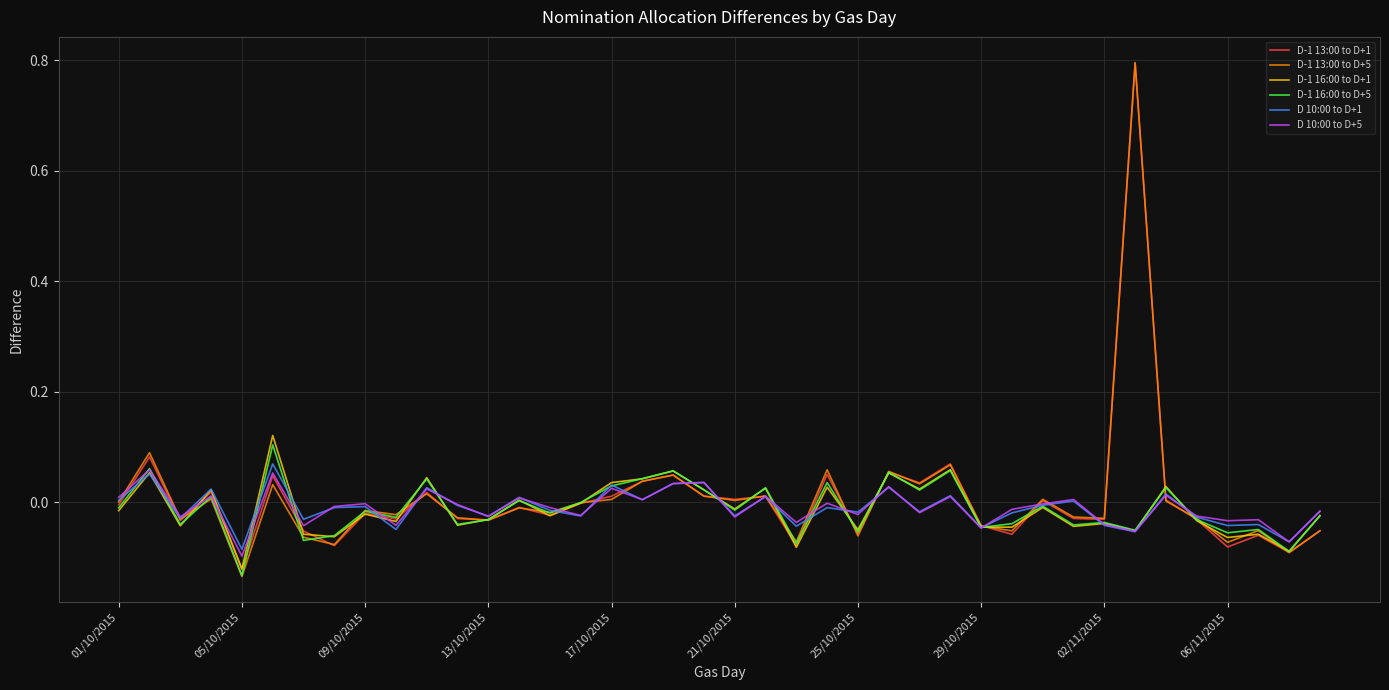

Which series has the largest range (max minus min)?

D-1 13:00 to D+5